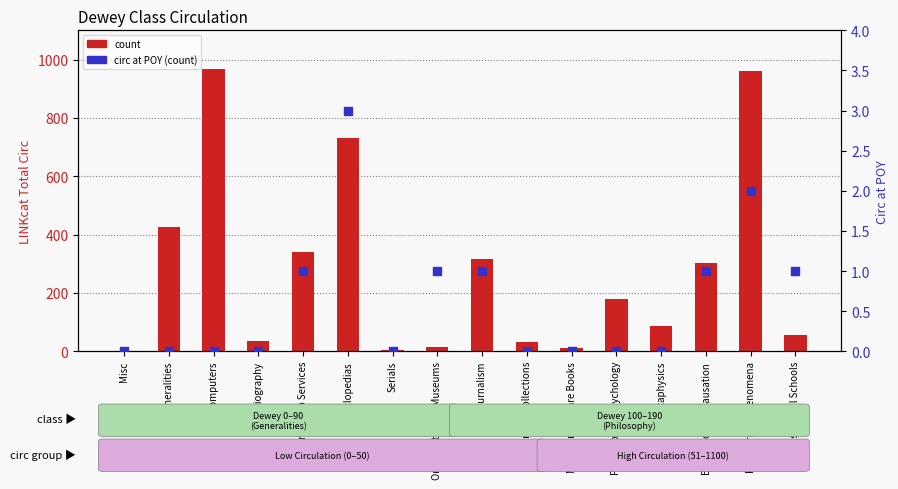

At which category is the sum across all series the highest?

Computers